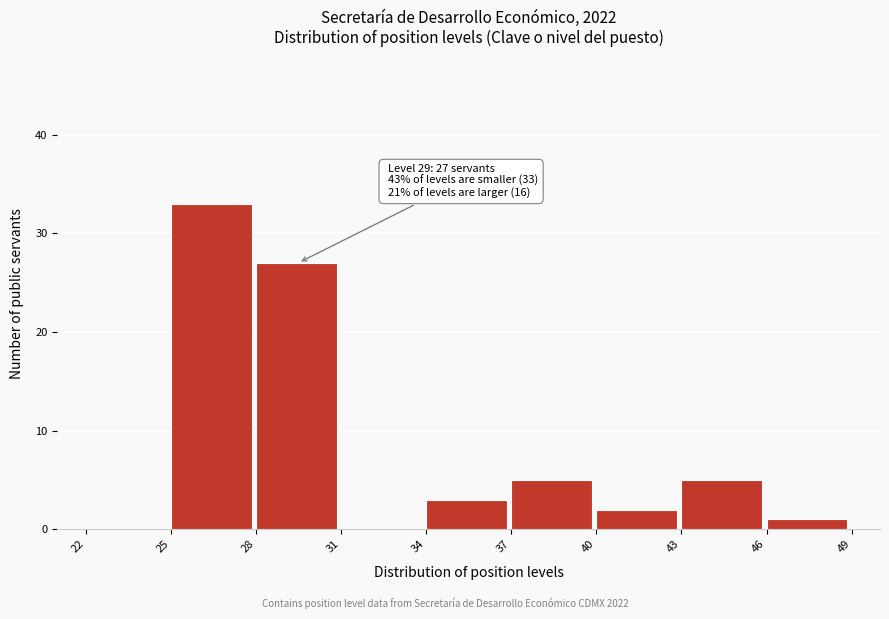

Over which range of the x-axis is the bar tallest?

25 to 28